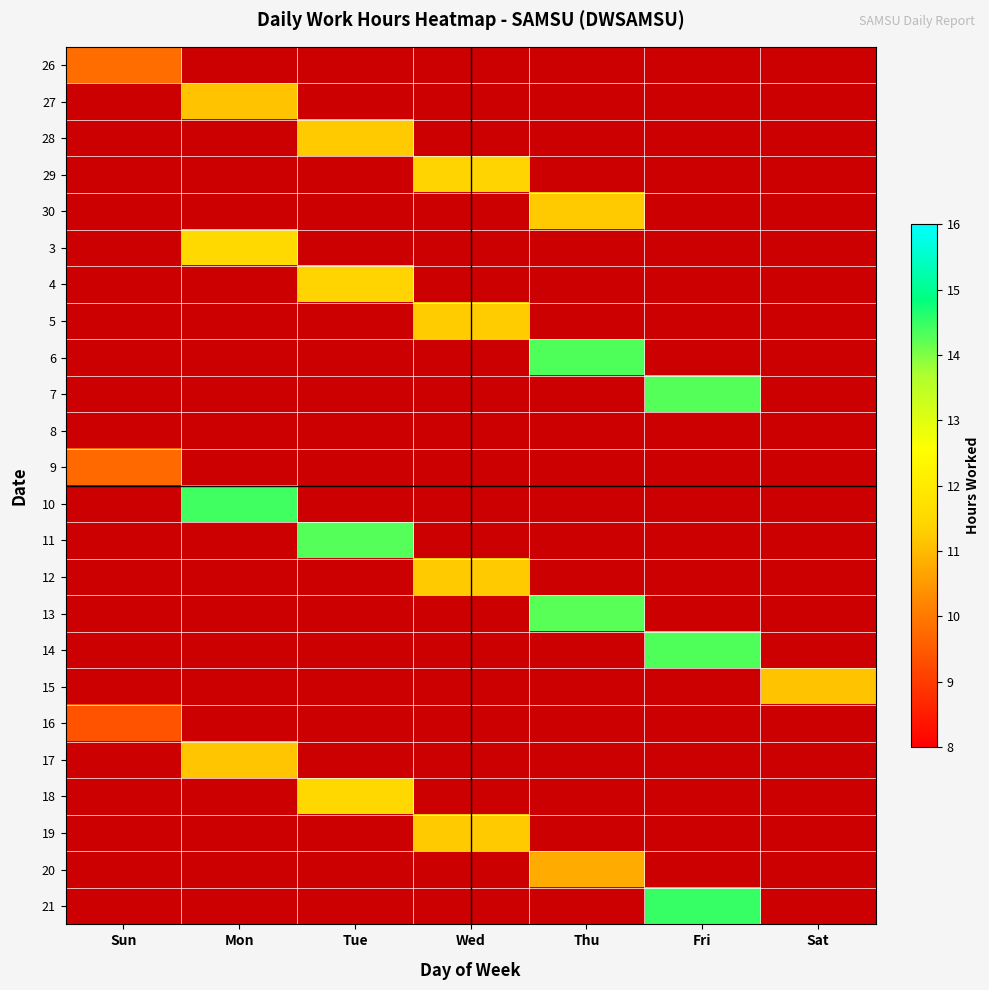

How many values in 16 are above zero?

1